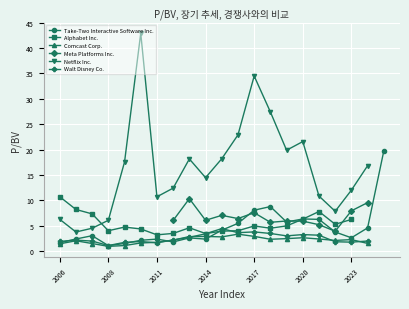

Which series has the widest spread of values?

Netflix Inc.